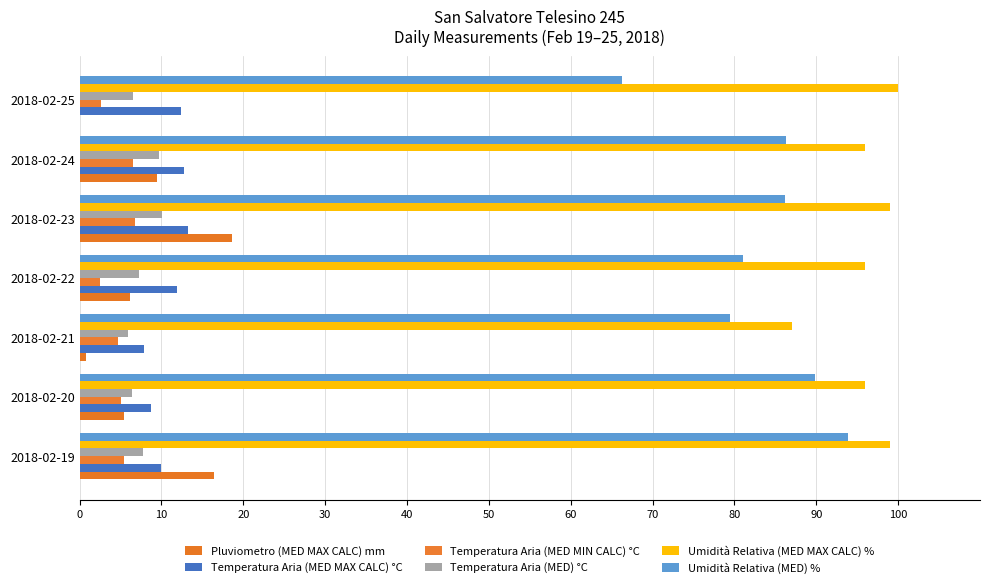

Which series has the largest range (max minus min)?

Umidità Relativa (MED) %